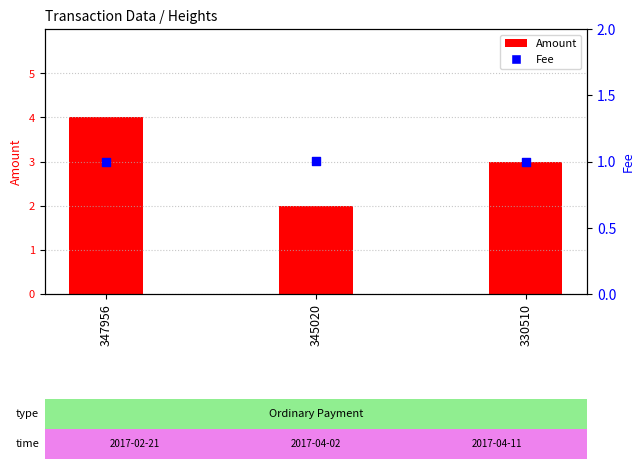

At which category is the sum across all series the highest?

347956